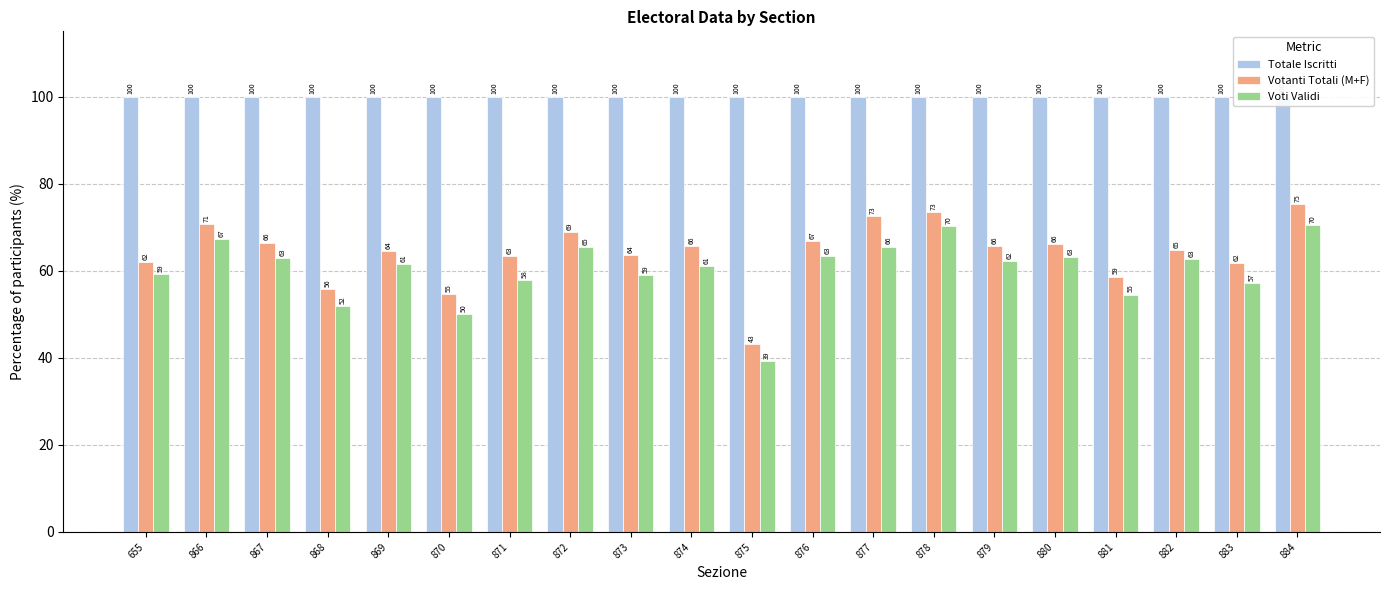

At how many categories does at least one series exceed 54?

20